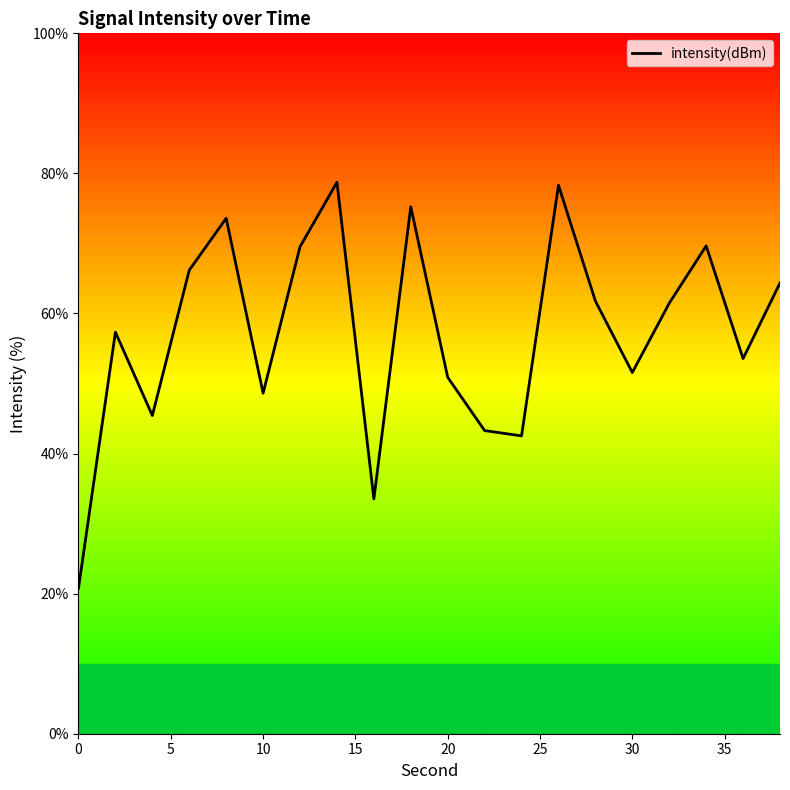

True or false: there are more than 0 points higher than both neighbors.

True